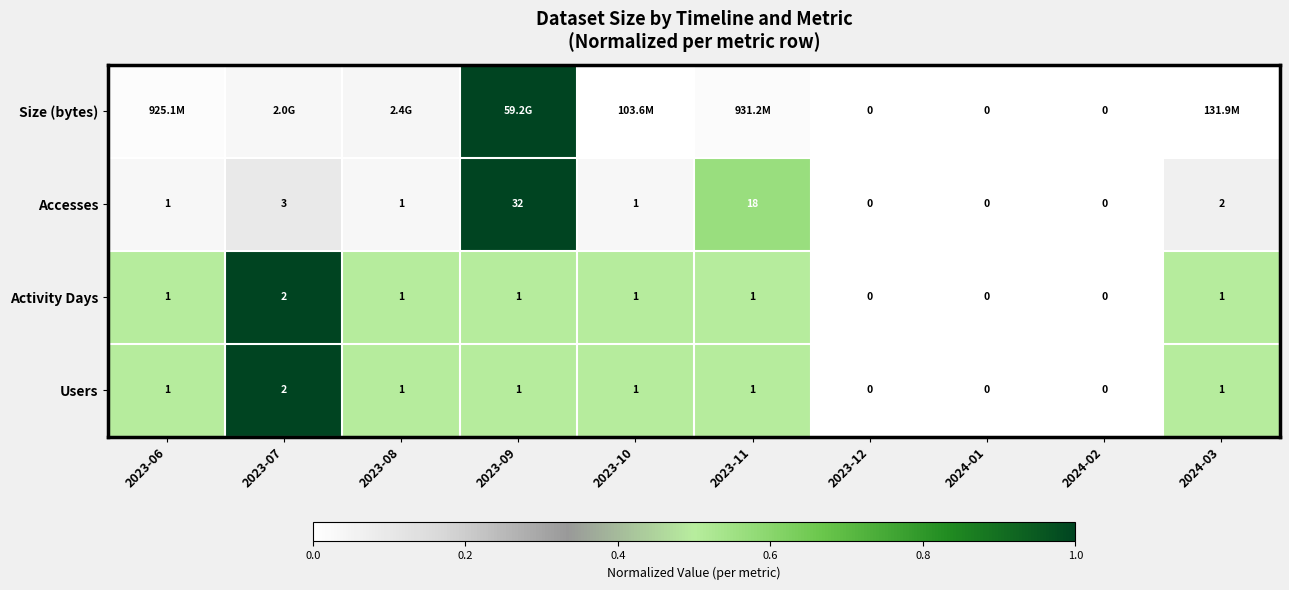

Is the value of Accesses at 2023-11 greater than the value of Activity Days at 2024-03?

Yes